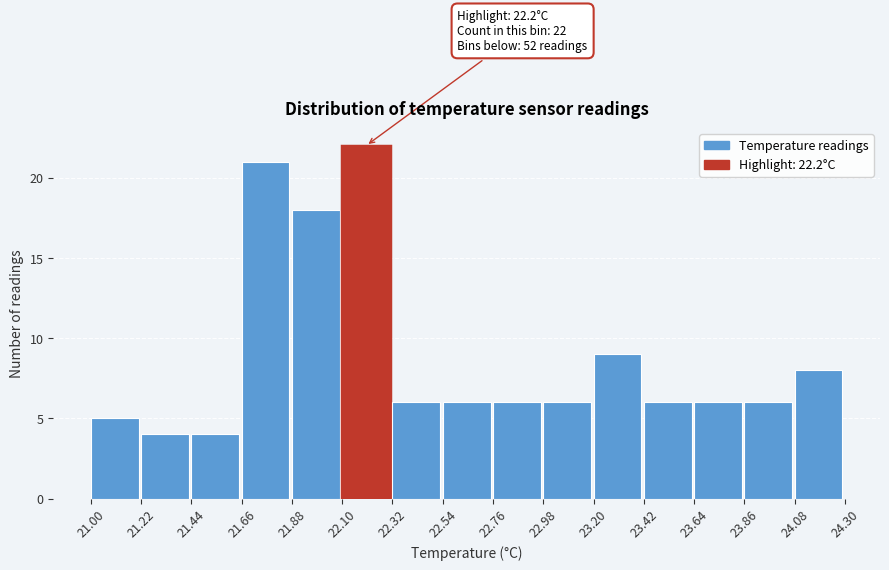

Which range on the x-axis has the tallest bar?

22.10 to 22.32